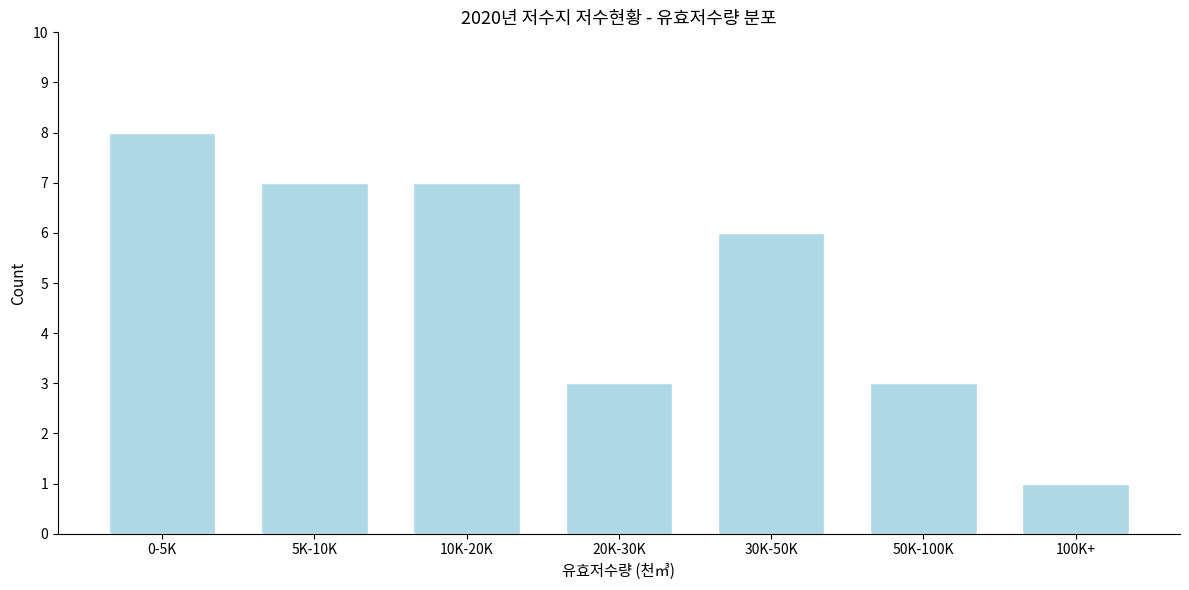

Reading left to right, what are all the values shown in this chart?

8	7	7	3	6	3	1